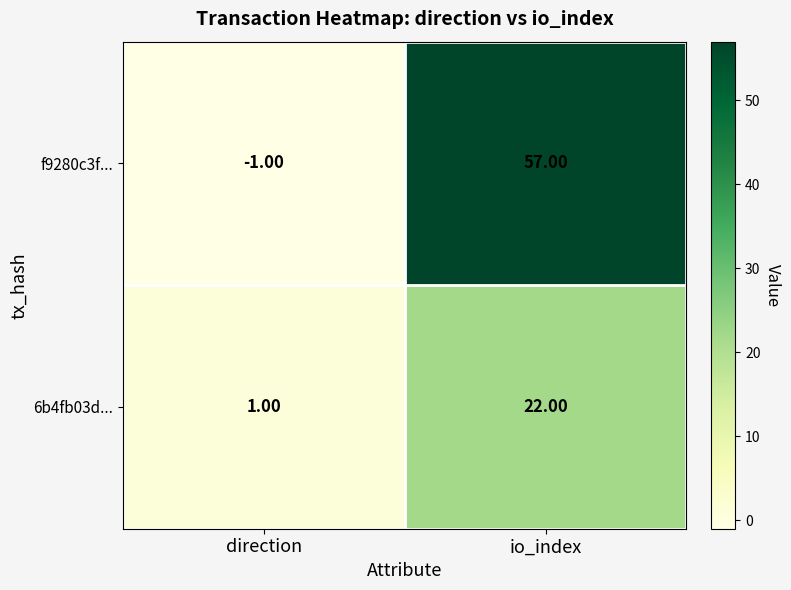

What is the sum of all 6b4fb03d... values?

23